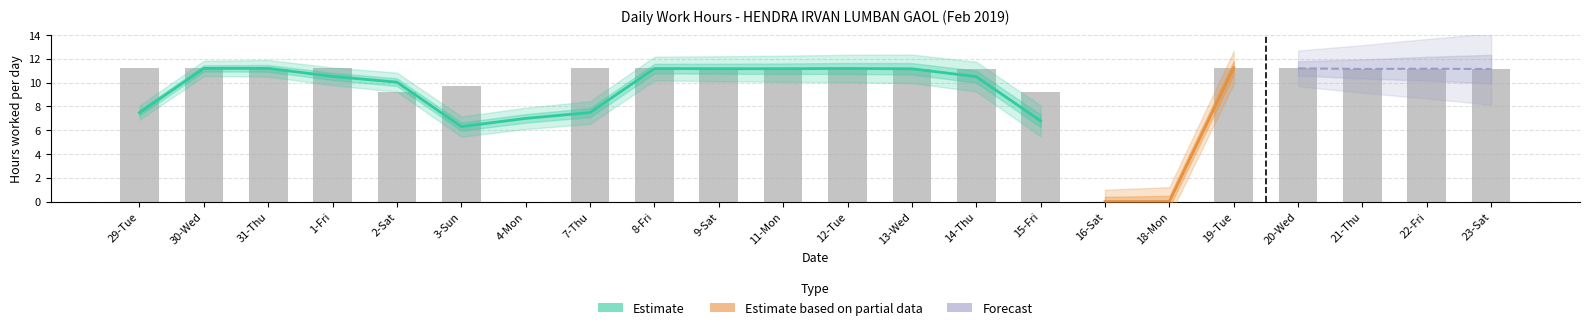

At which label is the value closest to 5?

2-Sat